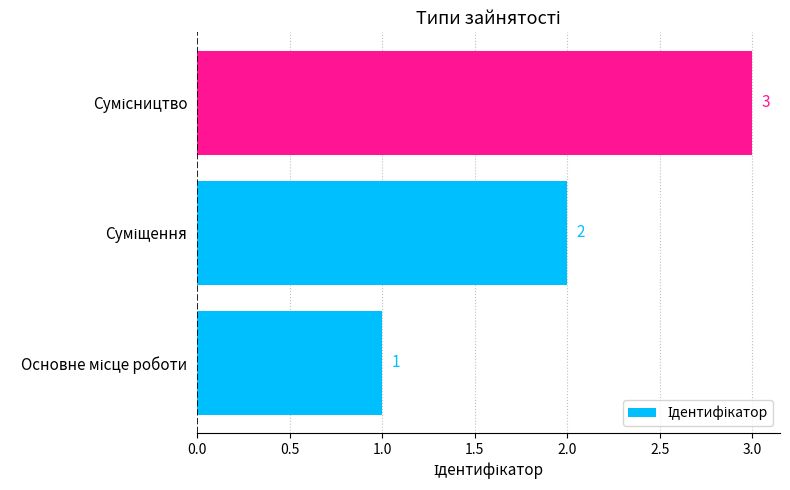

How many values are between 1 and 3?

3